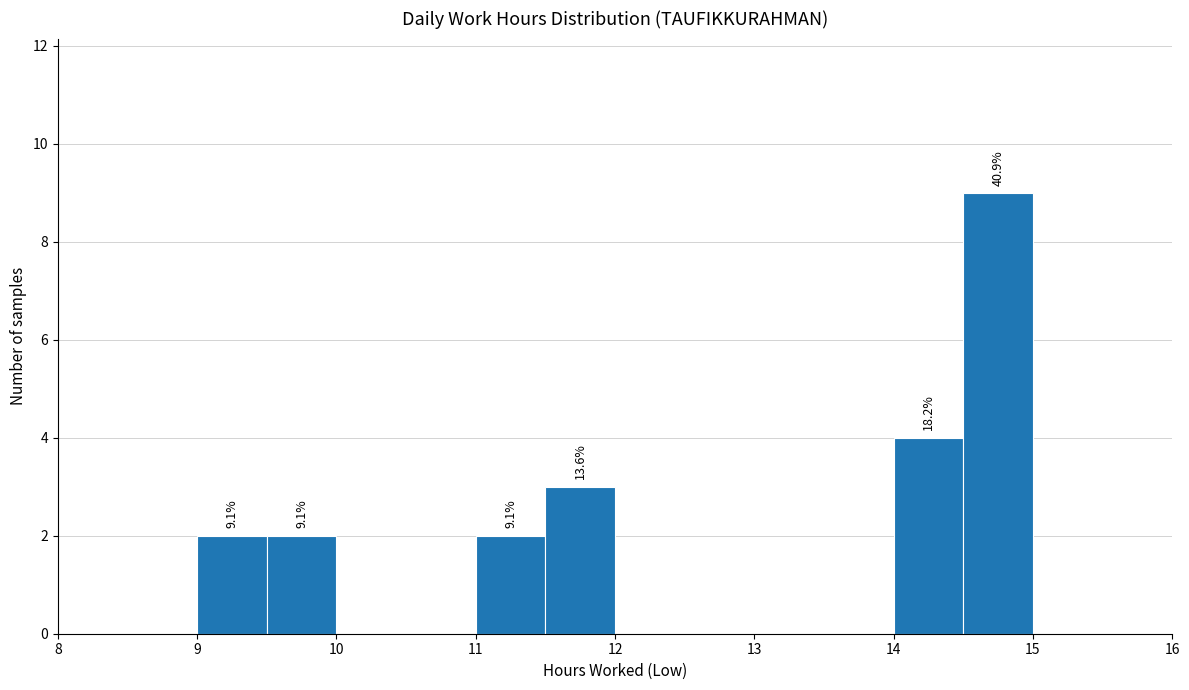

Over which range of the x-axis is the bar tallest?

14.5 to 15.0